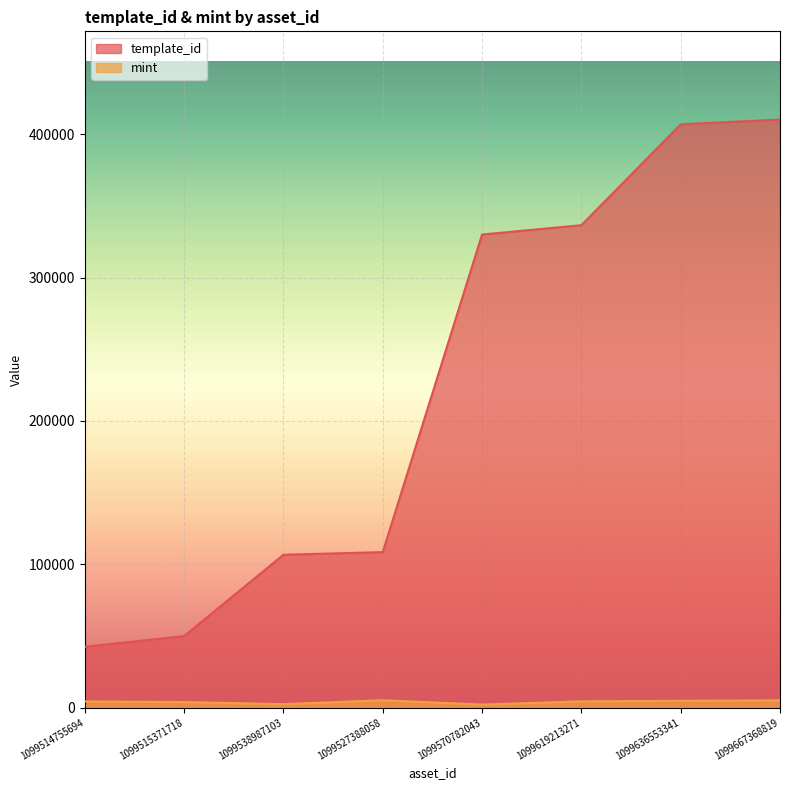

What is the total value across all series at 1099538987103?

109017